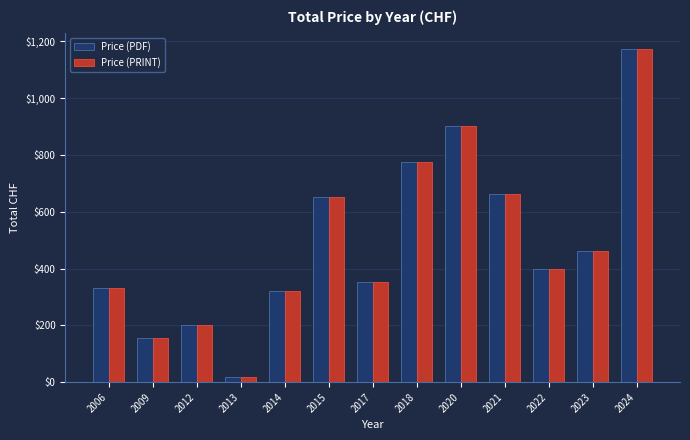

What is the total value across all series at 2020?

1804